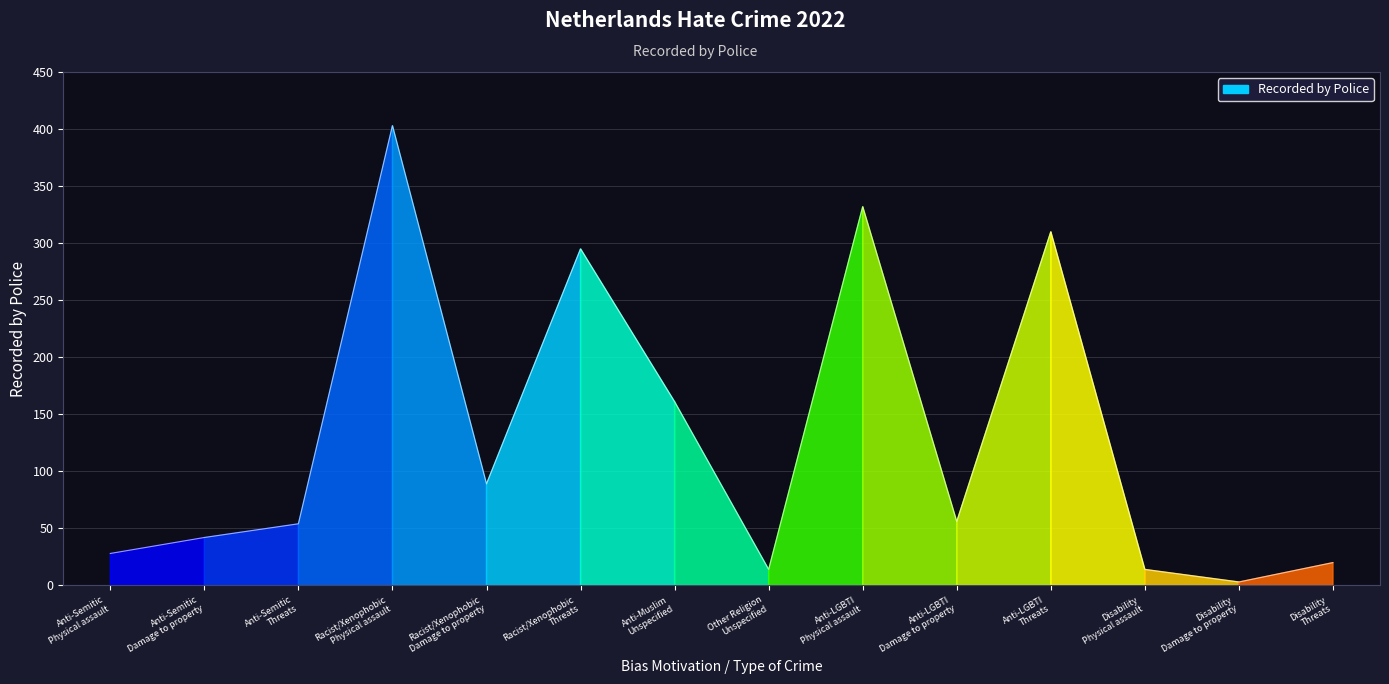

The value at Anti-LGBTI
Threats is 194. True or false?

False